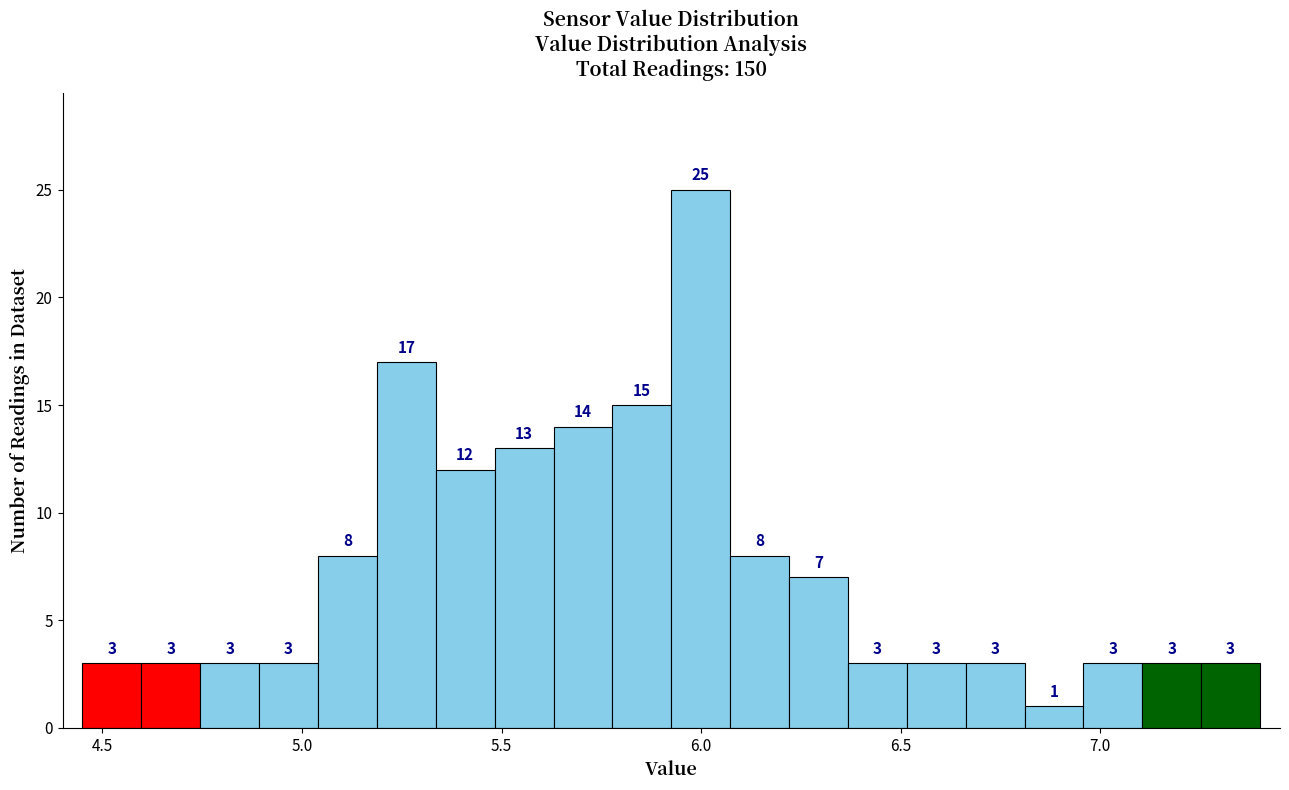

Around what value on the x-axis is the tallest bar? Give the approximate position of its centre, as read against the axis.

6.00